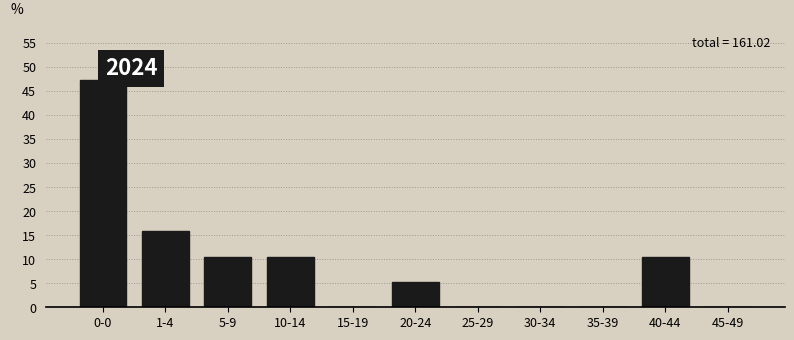

Reading left to right, list all the values displayed in this chart.

0-0=47.4	1-4=15.8	5-9=10.5	10-14=10.5	15-19=0.0	20-24=5.3	25-29=0.0	30-34=0.0	35-39=0.0	40-44=10.5	45-49=0.0